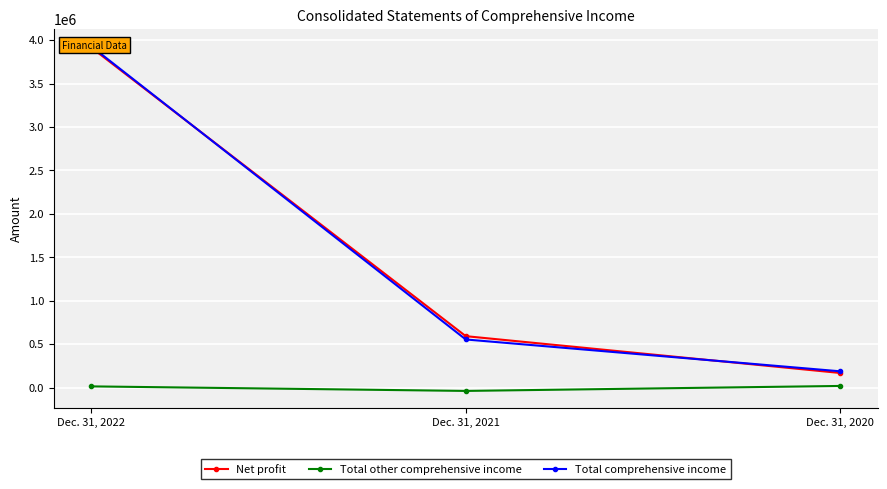

How many lines are shown in the chart?

3